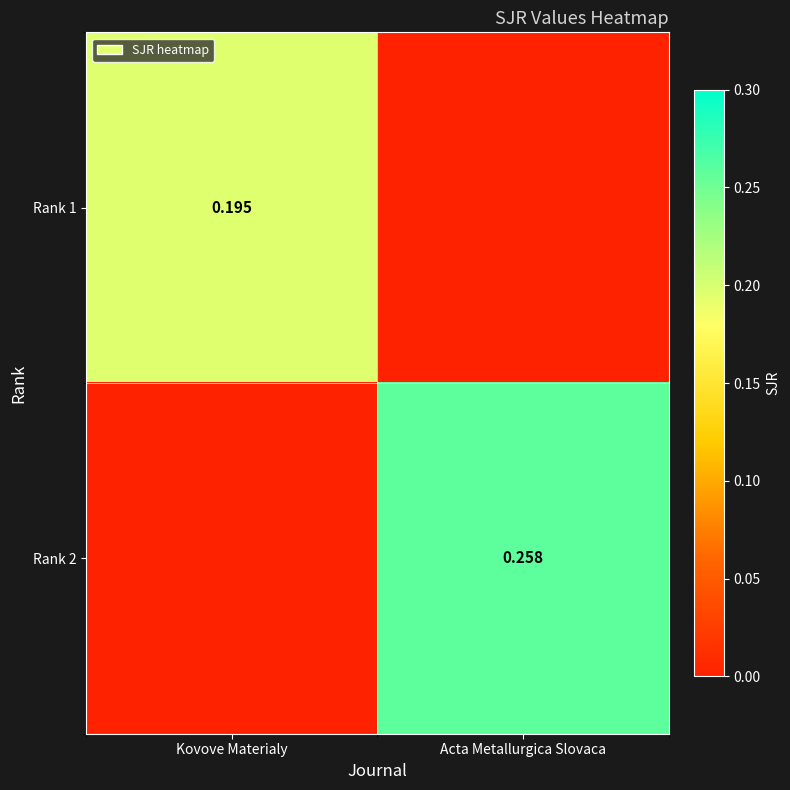

Rank the series by their maximum value, from highest to lowest.

Rank 2, Rank 1